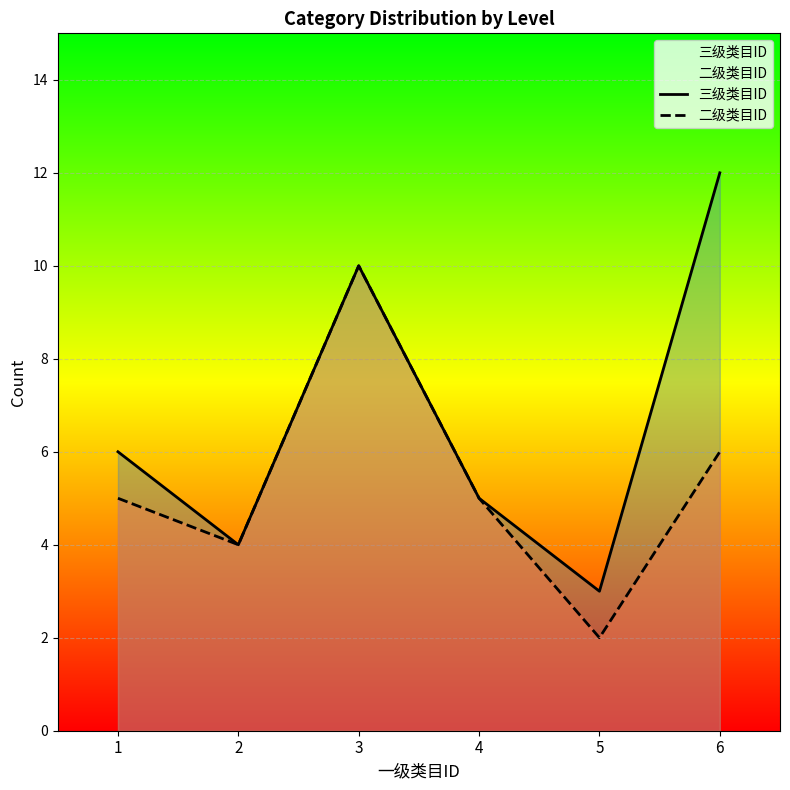

What are all the series names shown in the legend?

三级类目ID, 二级类目ID